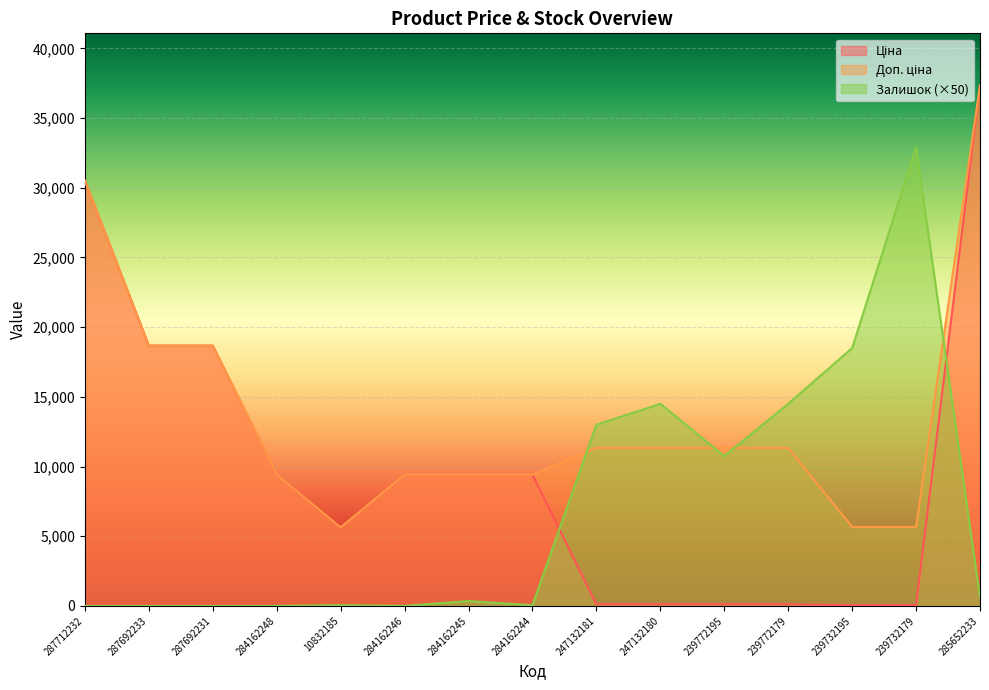

How many lines are shown in the chart?

3